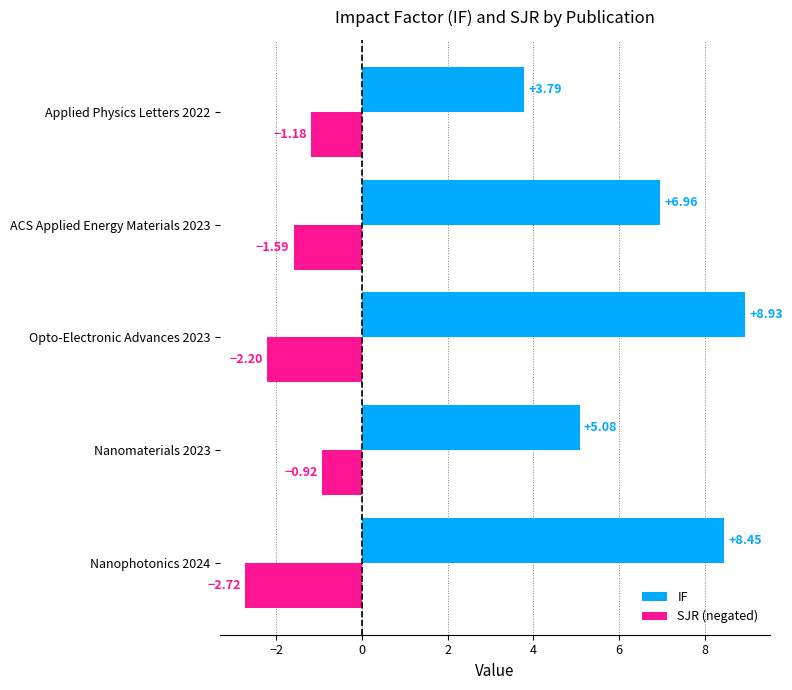

List the series in order of their overall mean, highest first.

IF, SJR (negated)